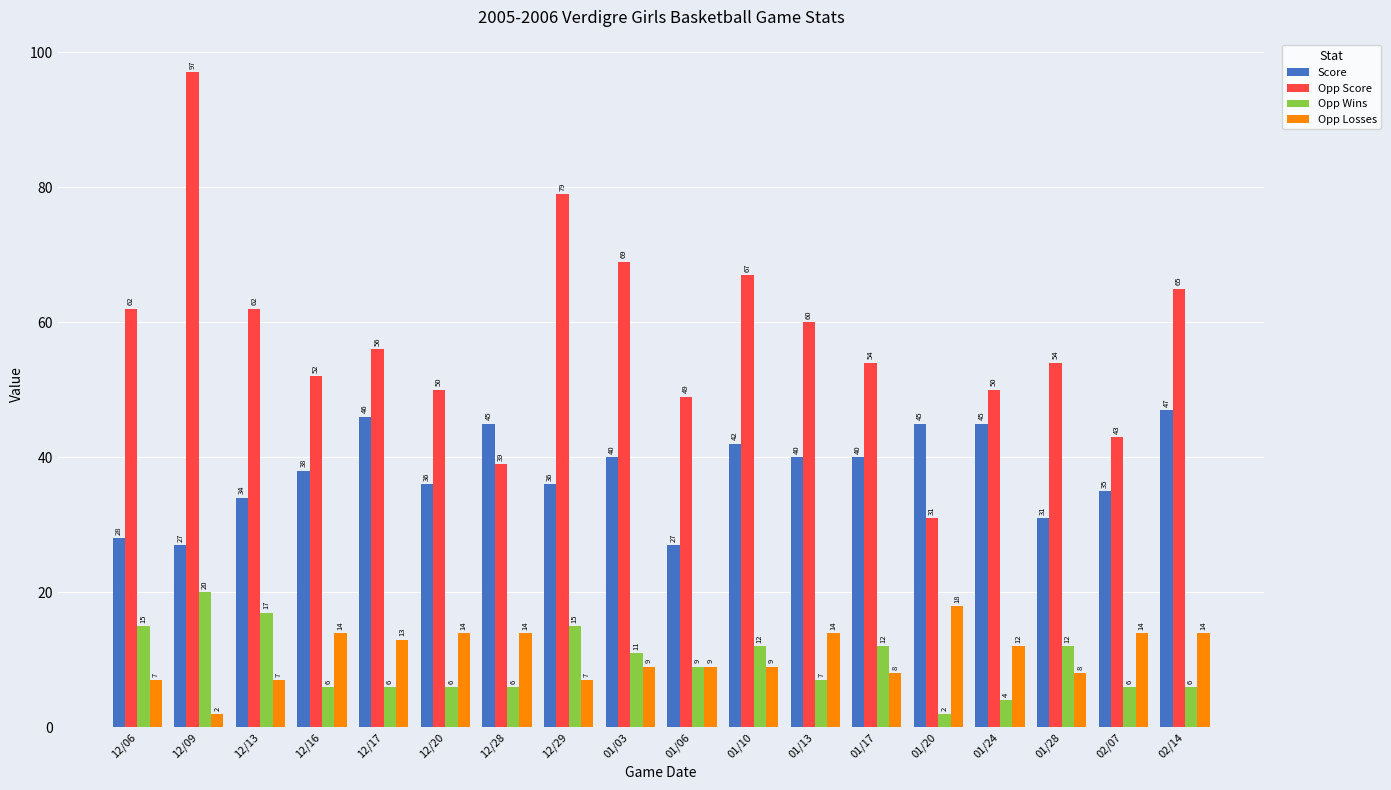

At 01/20, list the series in order from smallest to largest.

Opp Wins, Opp Losses, Opp Score, Score